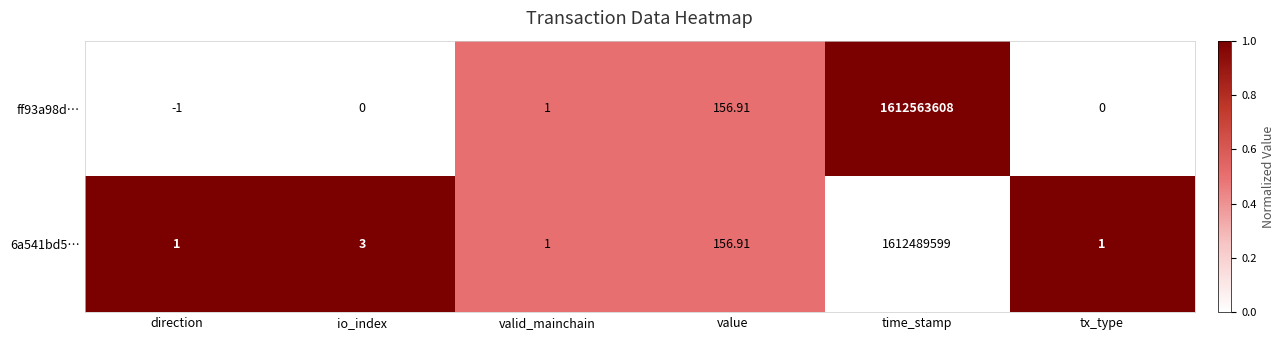

Where is ff93a98d… nearest to the value 806281803?

value